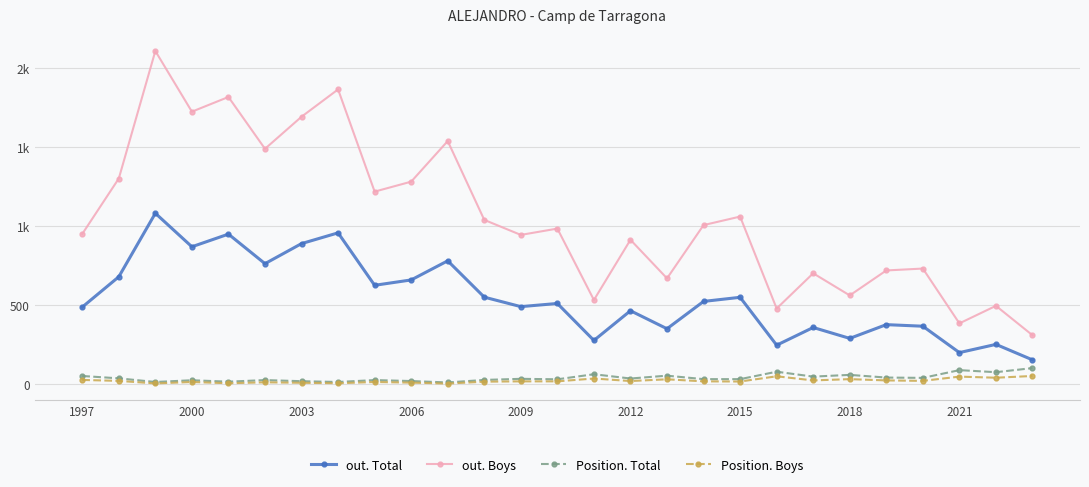

At which label does Position. Boys first exceed 19?

1997